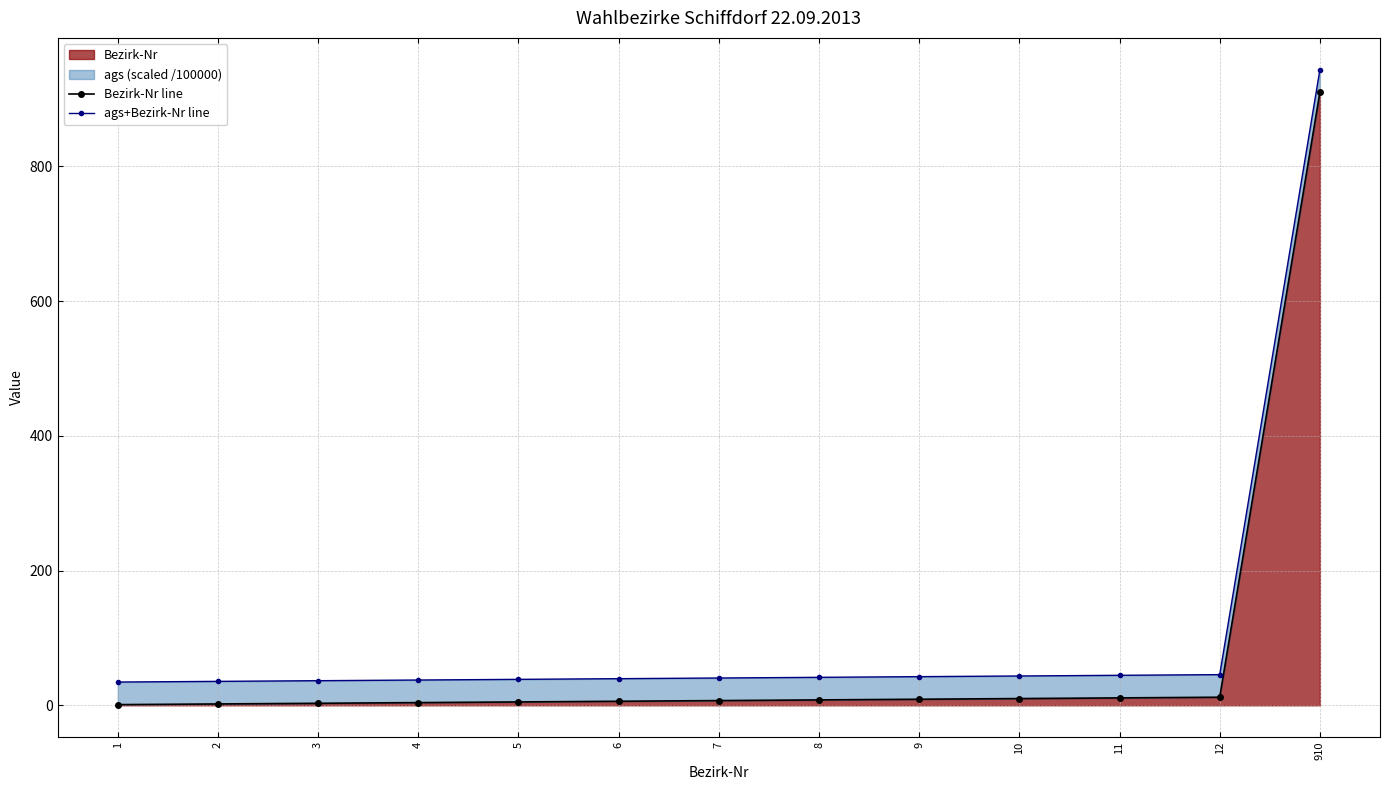

Which label corresponds to the largest value in the chart?

910